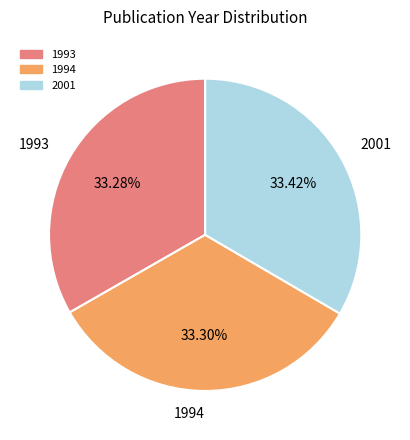

To the nearest percent, what percentage of the pie is 1993?

33%